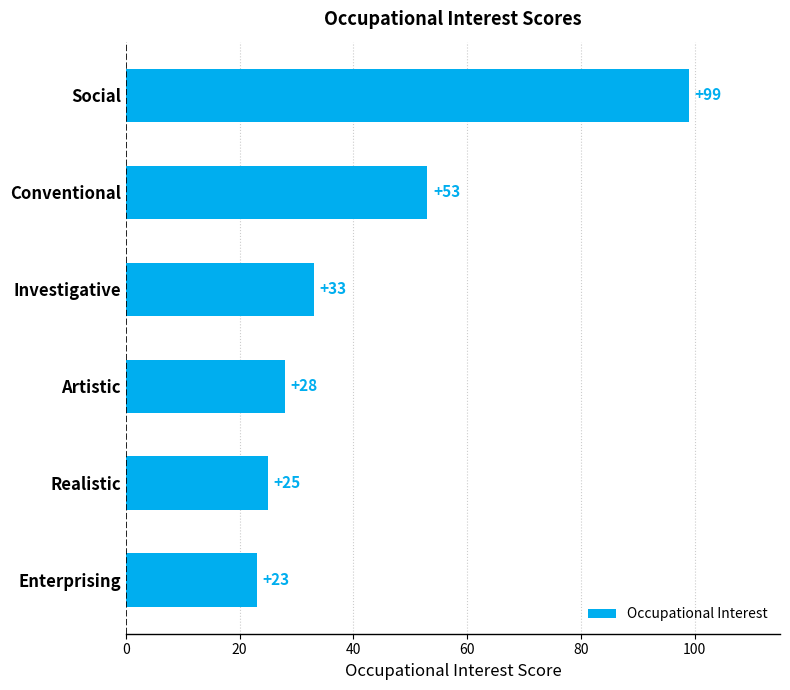

Reading top to bottom, what are all the values shown in this chart?

99	53	33	28	25	23